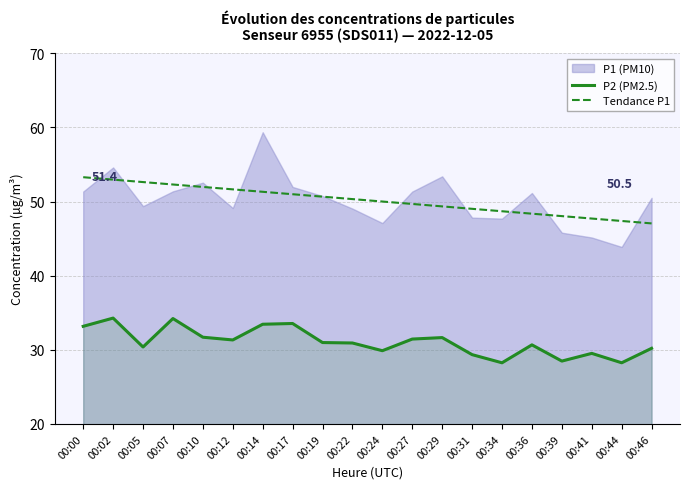

True or false: Tendance P1 and P2 (PM2.5) intersect in this chart.

False